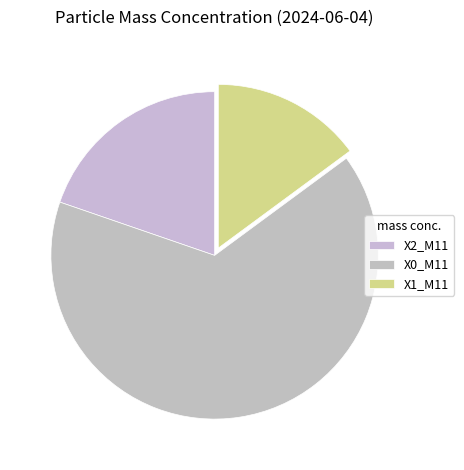

How many segments does this pie chart have?

3